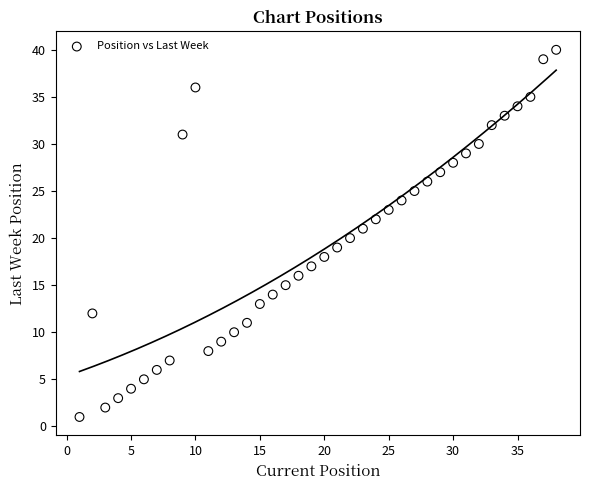

What is the range of X values (max minus min)?

37